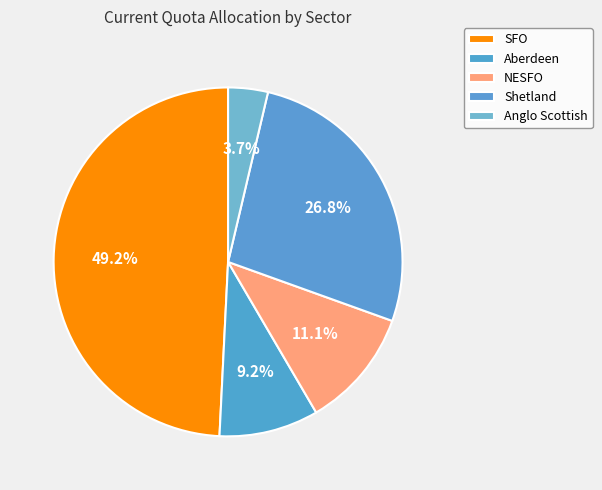

To the nearest percent, what portion does SFO represent?

49%